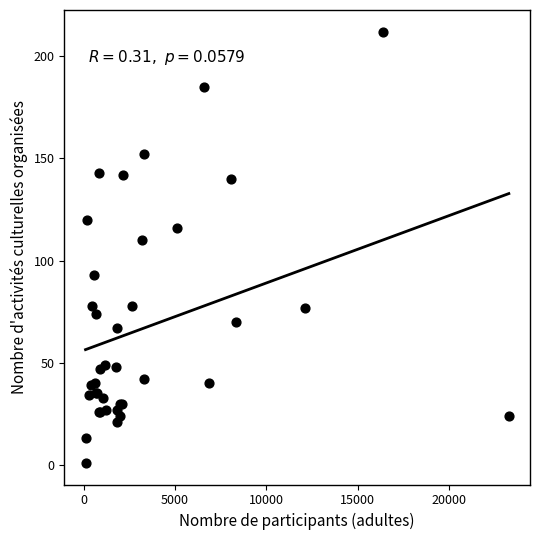

What Y value in the scatter plot is closest to 106?

110